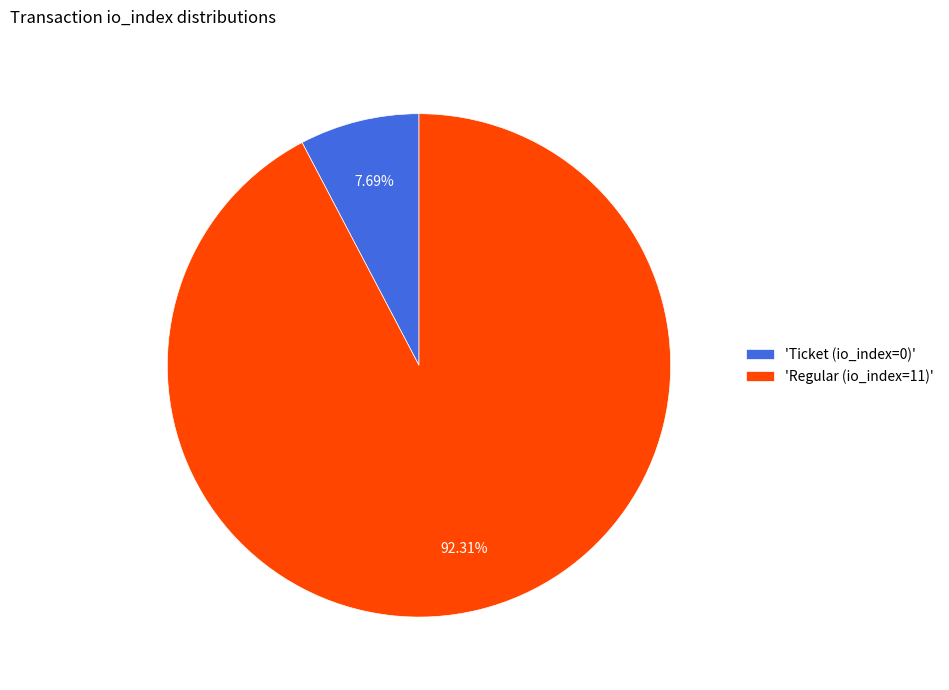

Rank the categories by value from highest to lowest.

'Regular (io_index=11)', 'Ticket (io_index=0)'